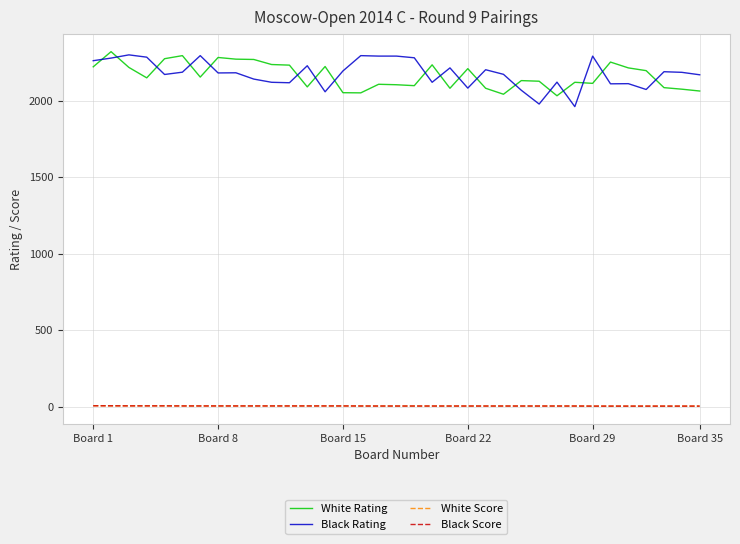

What are all the series names shown in the legend?

White Rating, Black Rating, White Score, Black Score